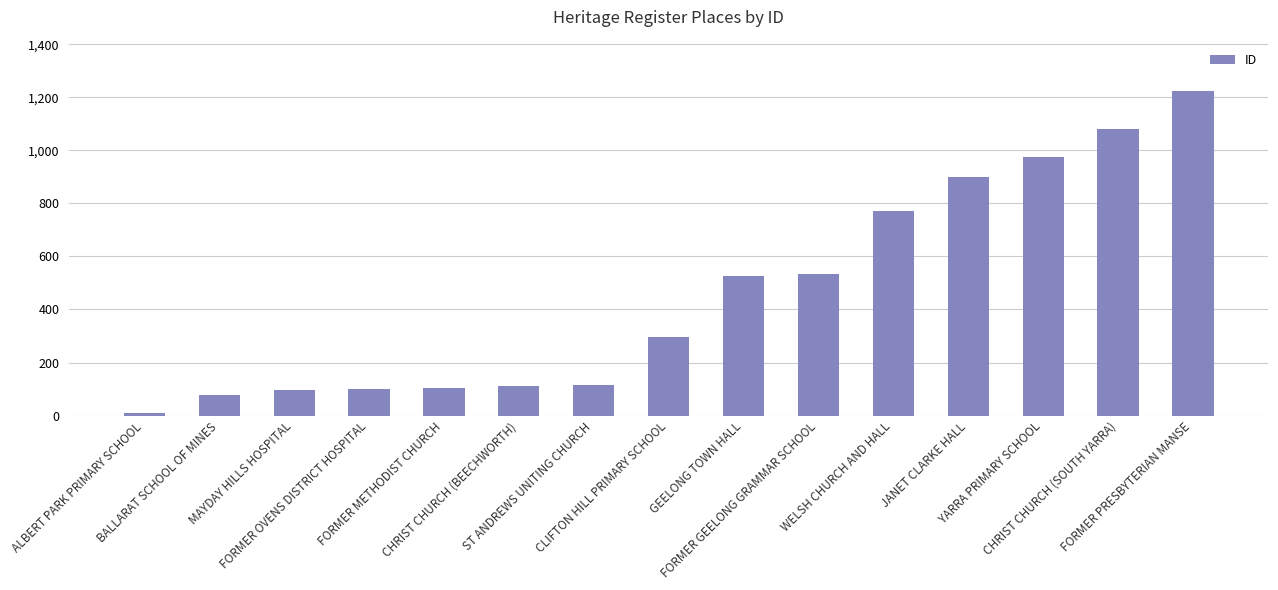

What is the maximum value shown in the chart?

1224